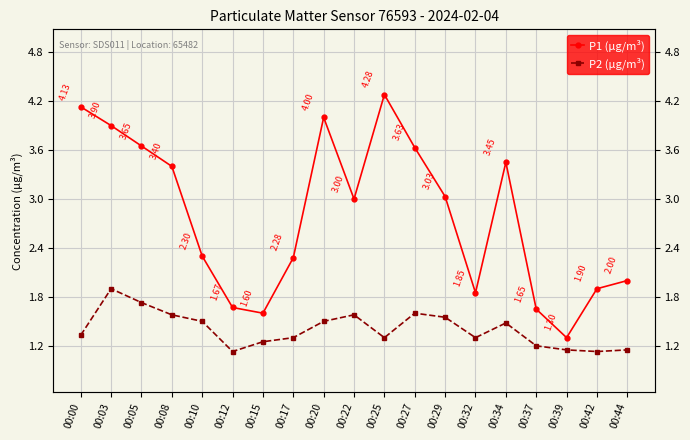

Which has a higher value, 00:00 or 00:03?

00:00